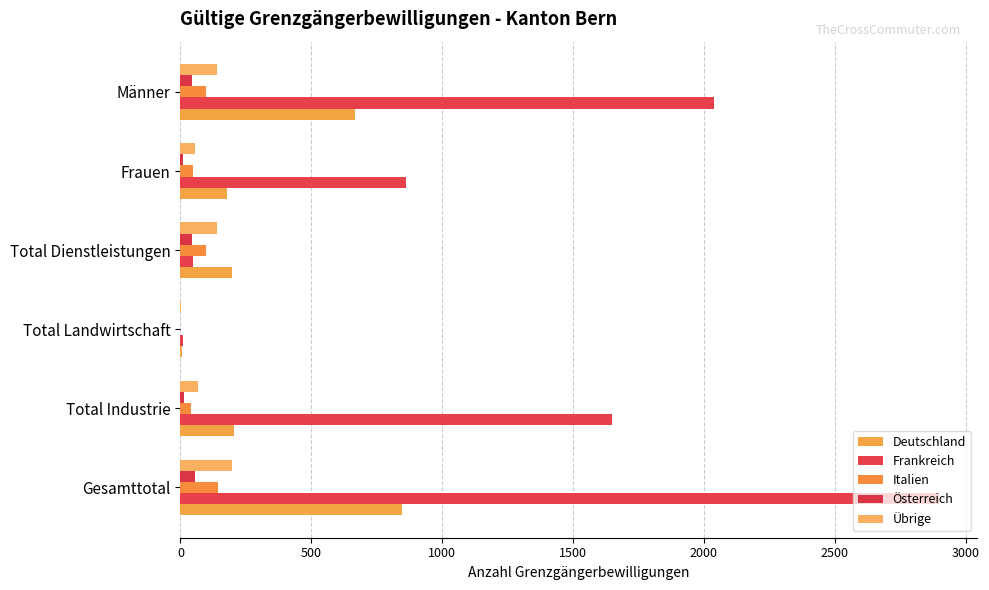

What is the value of the Österreich bar at the 4th from the left?

44